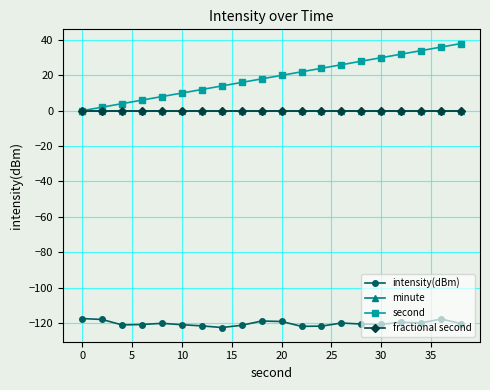

Does the chart have visible grid lines?

Yes